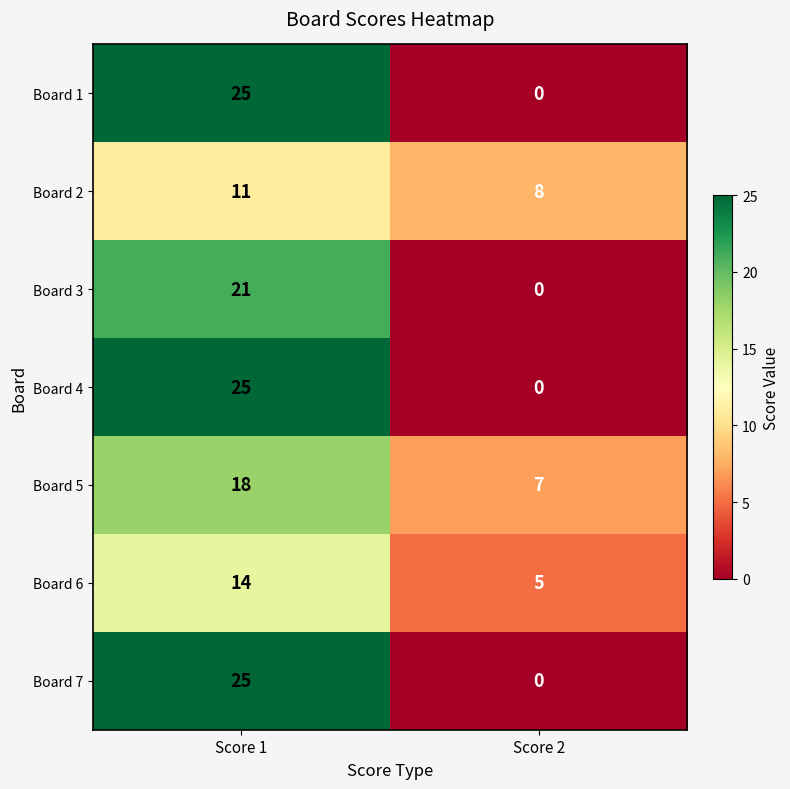

What is the difference between the Board 4 values at Score 2 and Score 1?

25